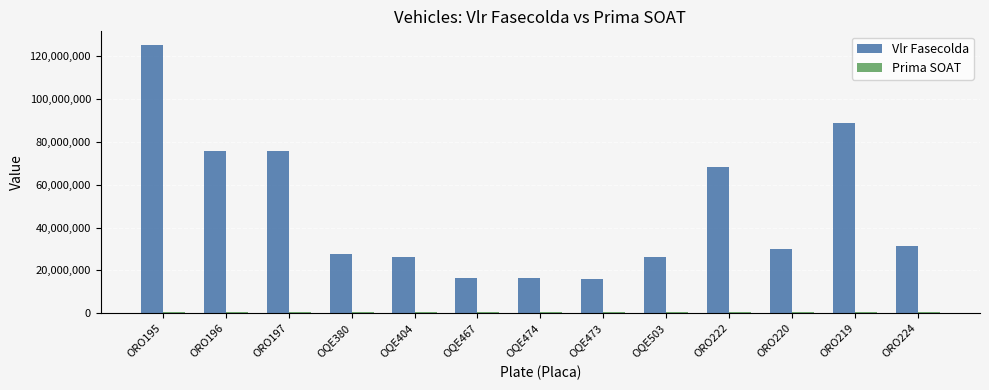

How many bars are there in total?

26